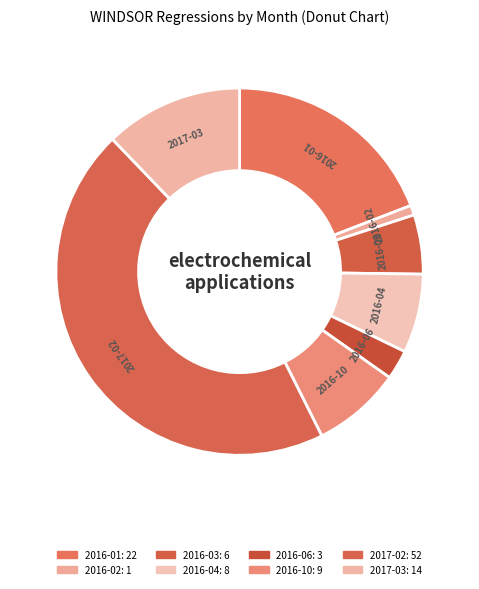

What is the total percentage of 2017-03 and 2017-02?

57.4%